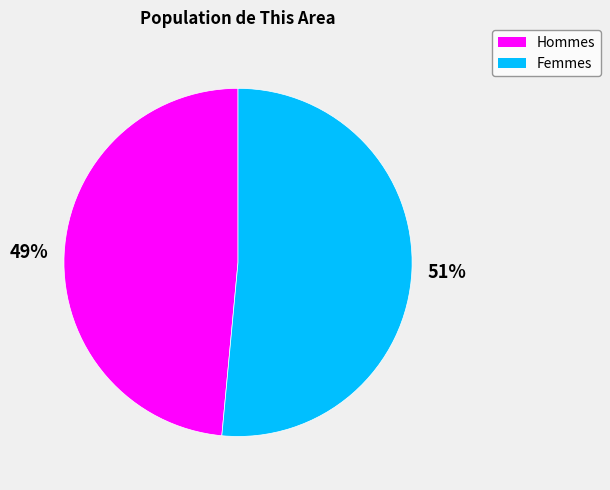

Does any single category account for the majority?

Yes